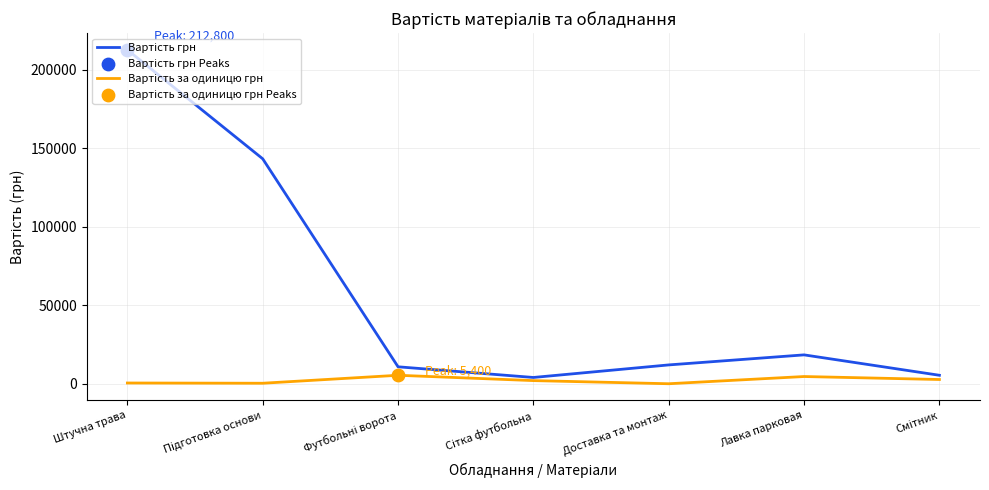

At which category is the sum across all series the highest?

Штучна трава